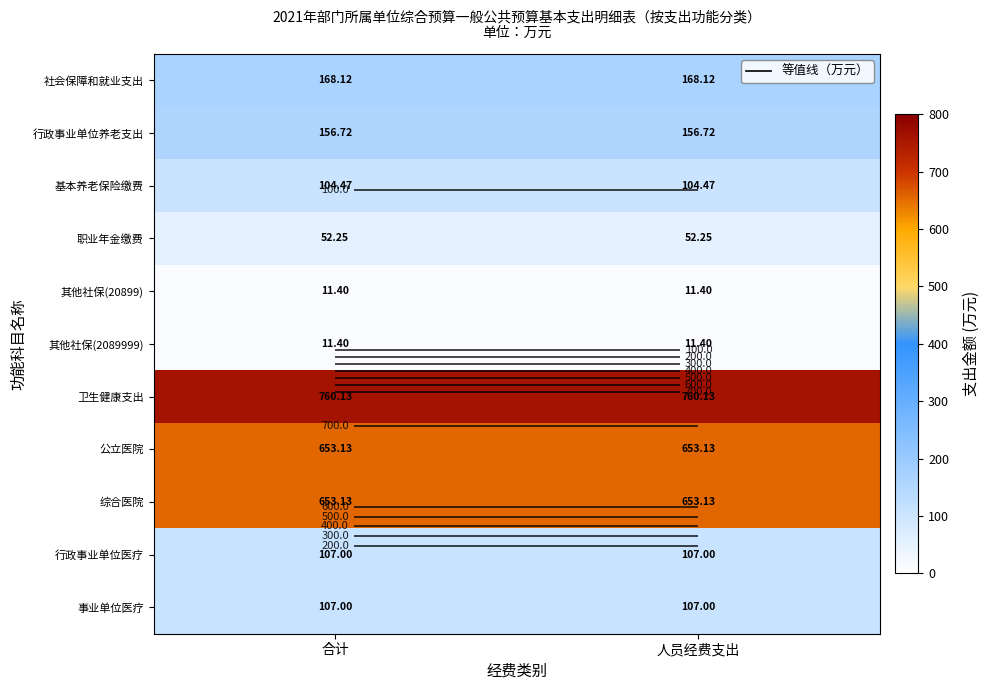

Where is 卫生健康支出 nearest to the value 760?

合计